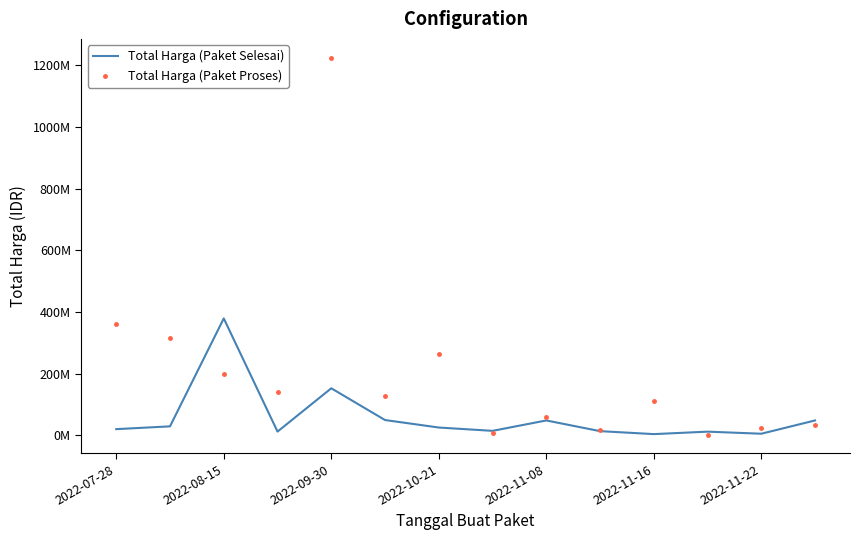

What is the minimum value shown in the chart?

2395750